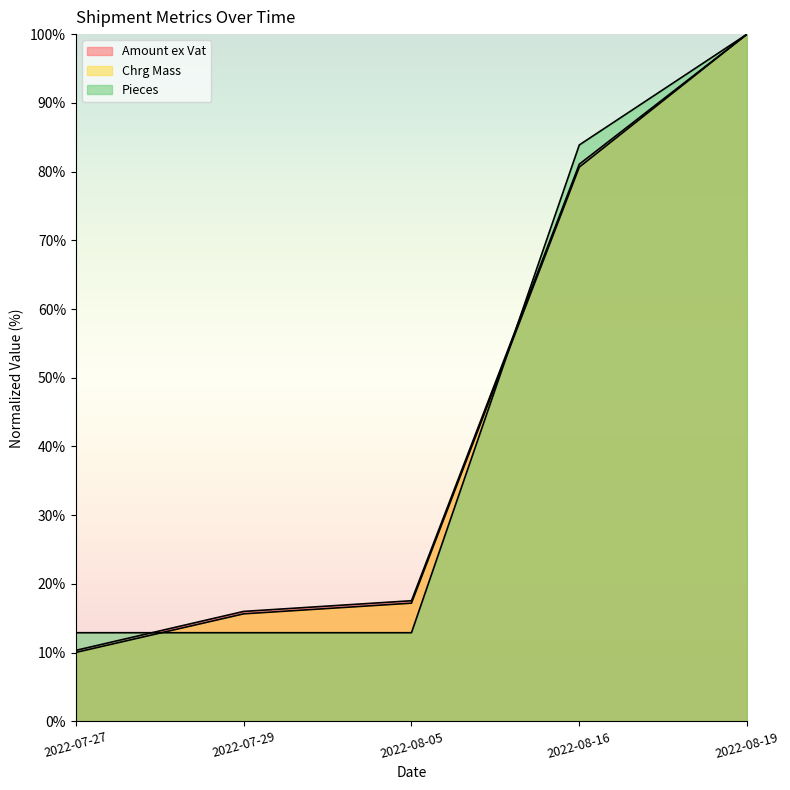

Does the chart have visible grid lines?

No